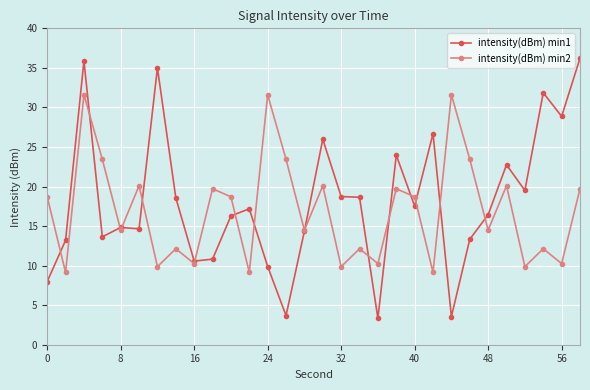

What is the highest value of the intensity(dBm) min2 series?

31.6